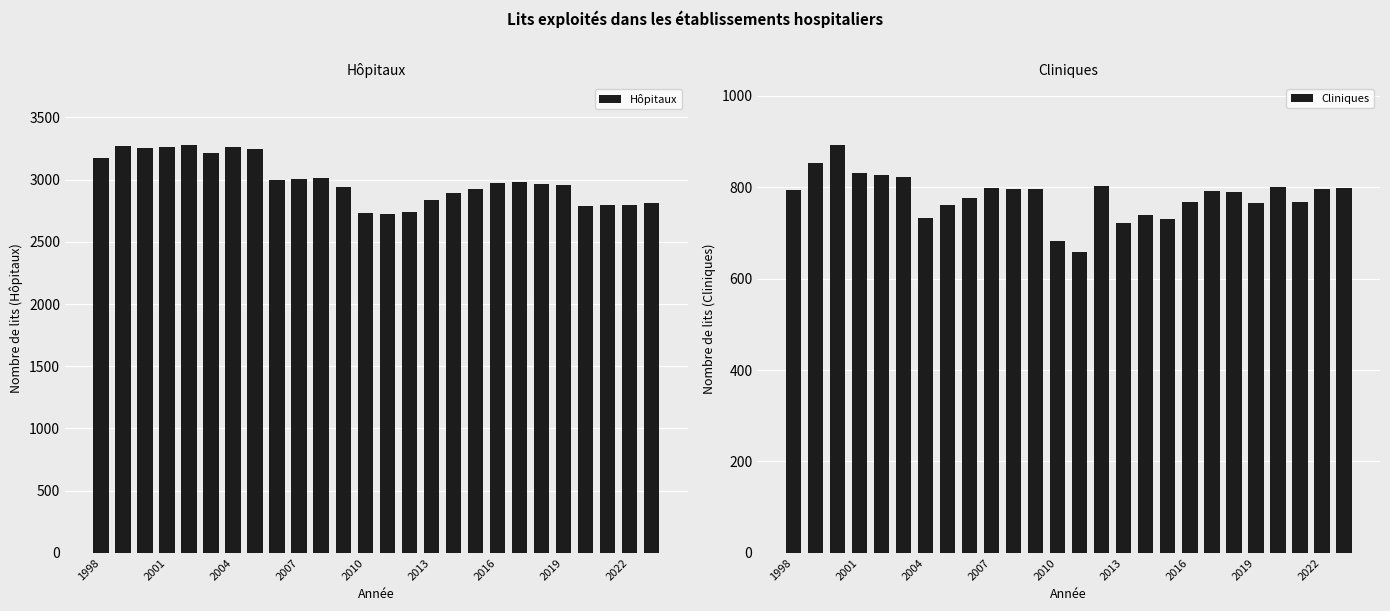

True or false: Cliniques has a value of 797.0 at 2007.

True